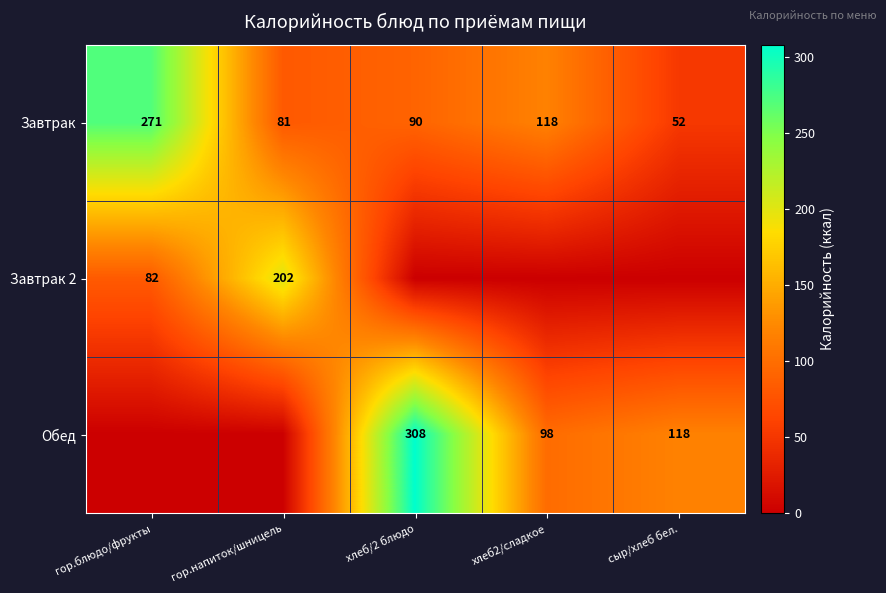

How many distinct data groups are displayed?

3